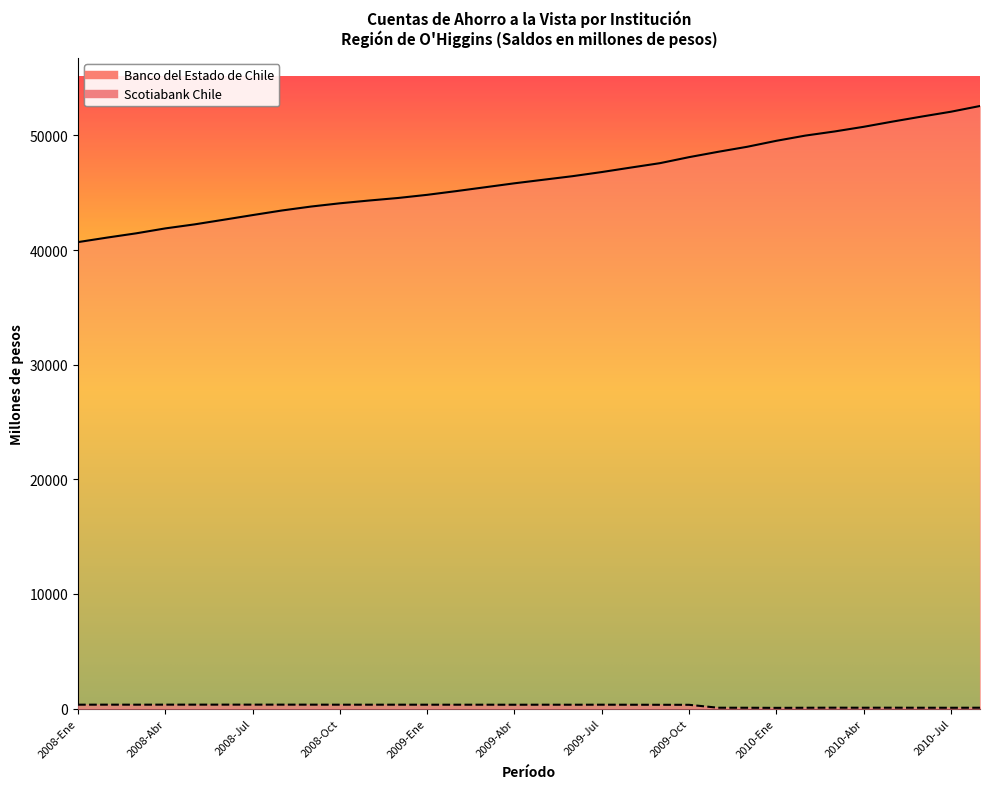

Rank the categories by Banco del Estado de Chile value from highest to lowest.

2010-Ago, 2010-Jul, 2010-Jun, 2010-May, 2010-Abr, 2010-Mar, 2010-Feb, 2010-Ene, 2009-Dic, 2009-Nov, 2009-Oct, 2009-Sep, 2009-Ago, 2009-Jul, 2009-Jun, 2009-May, 2009-Abr, 2009-Mar, 2009-Feb, 2009-Ene, 2008-Dic, 2008-Nov, 2008-Oct, 2008-Sep, 2008-Ago, 2008-Jul, 2008-Jun, 2008-May, 2008-Abr, 2008-Mar, 2008-Feb, 2008-Ene